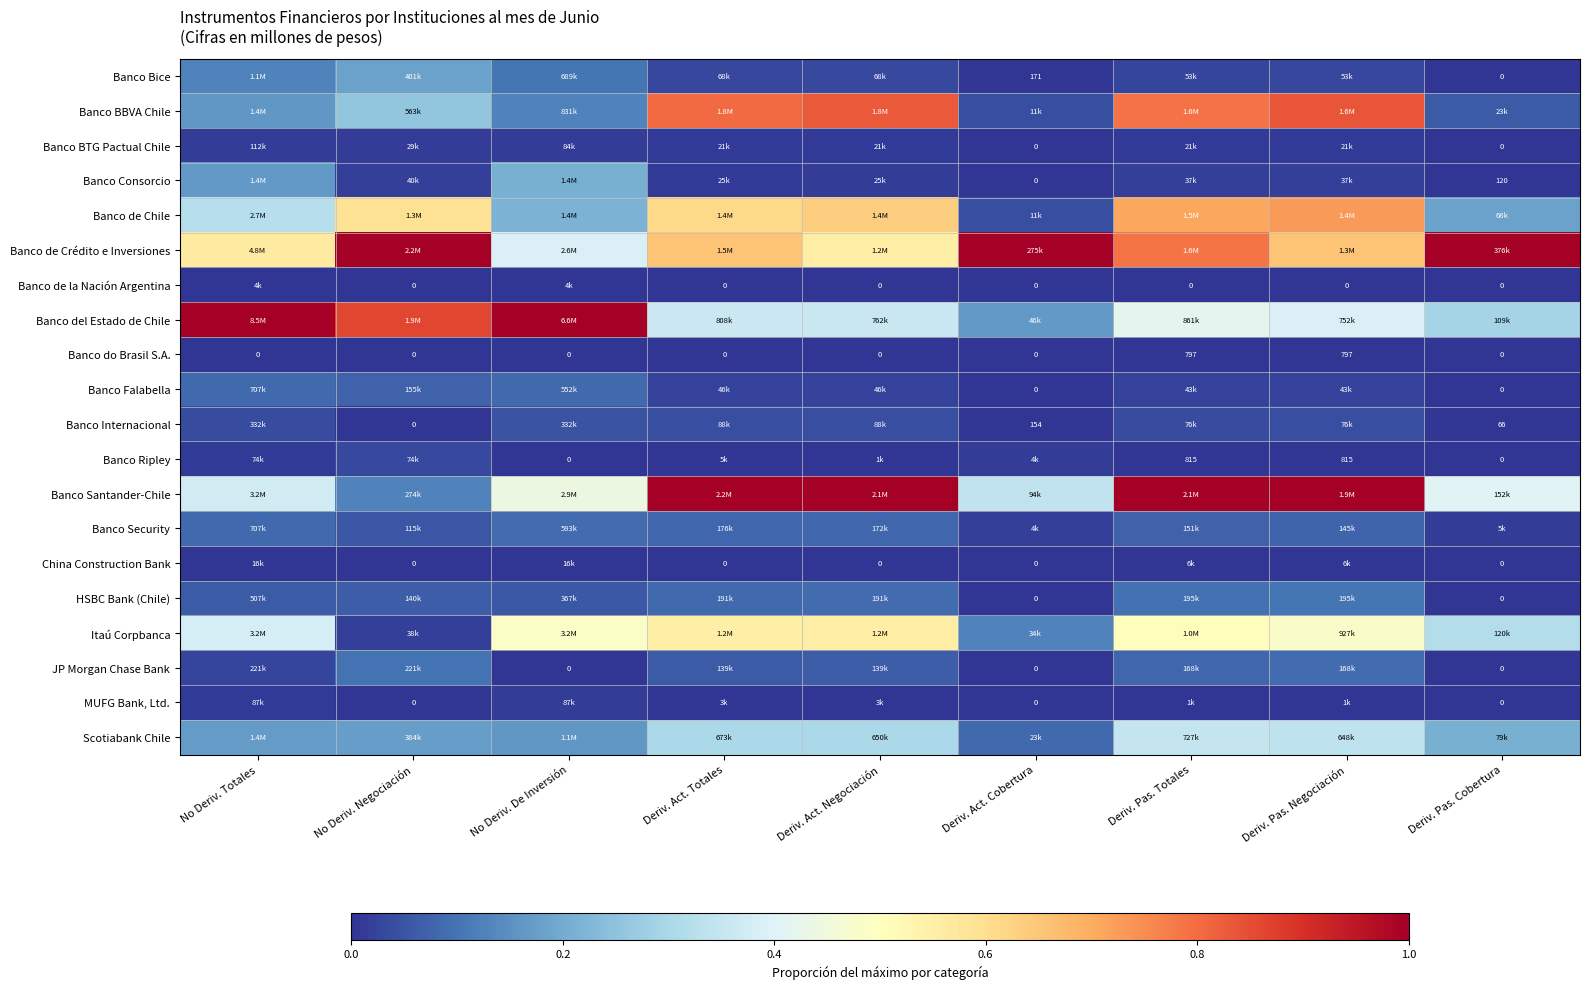

What is the difference between the second highest and minimum values in the Banco Falabella series?

0.1